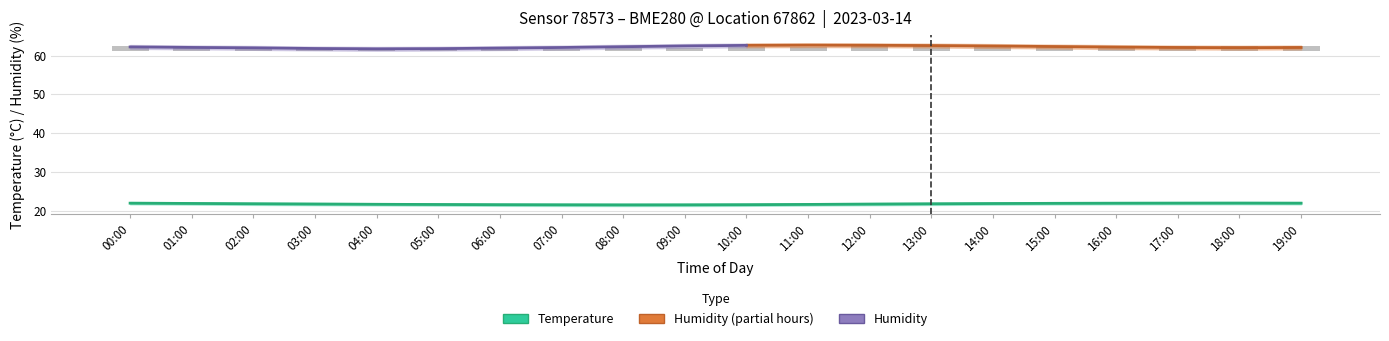

Which has a higher value, 14:00 or 03:00?

14:00